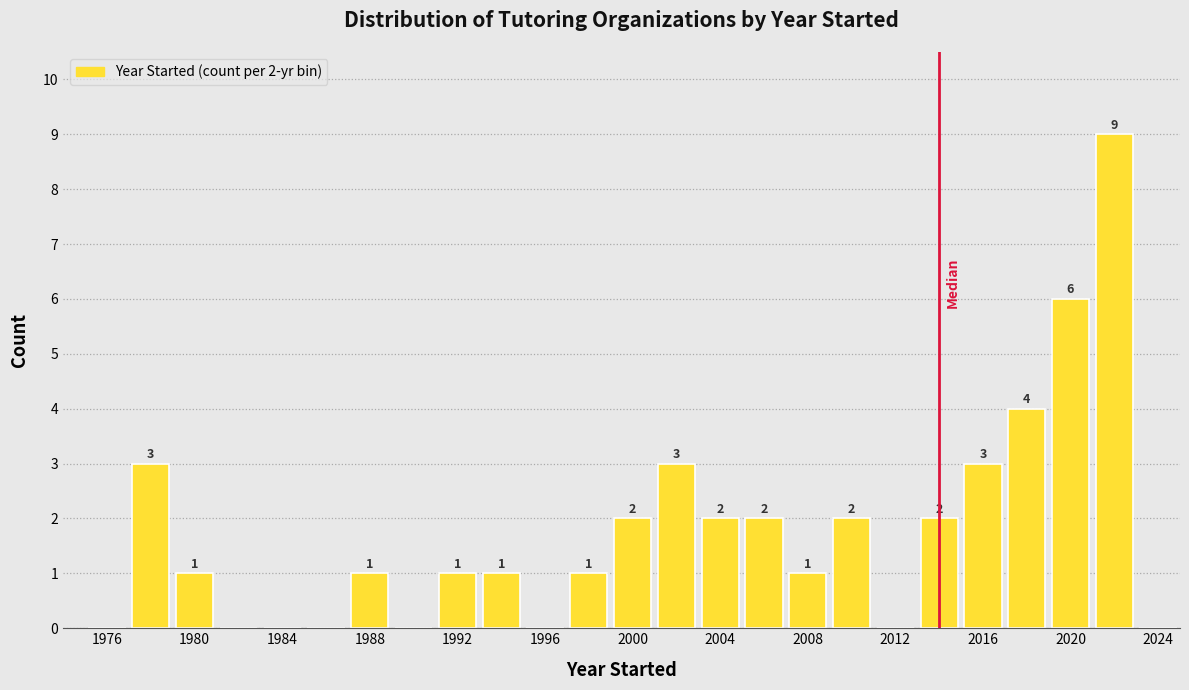

Which range on the x-axis has the tallest bar?

2021 to 2023